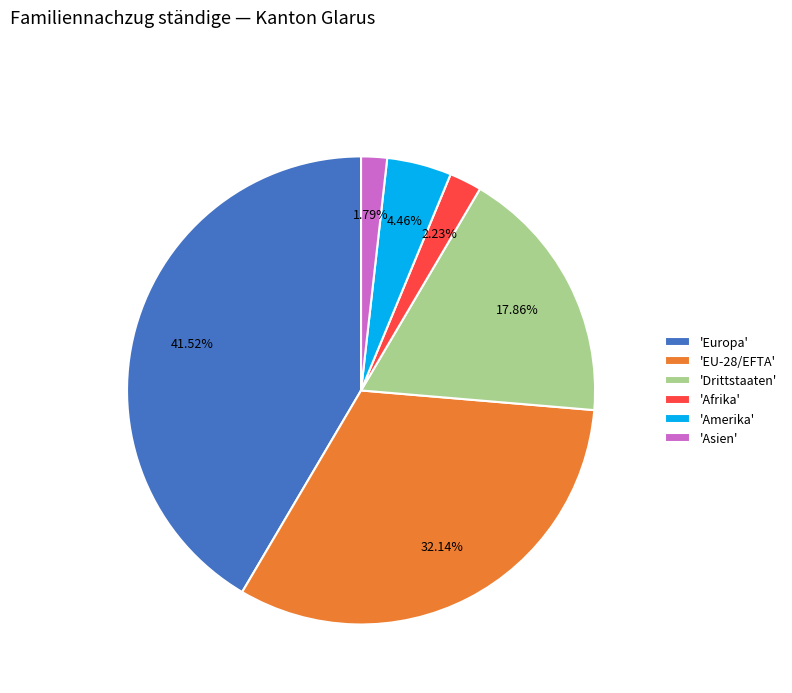

Does any single category account for the majority?

No